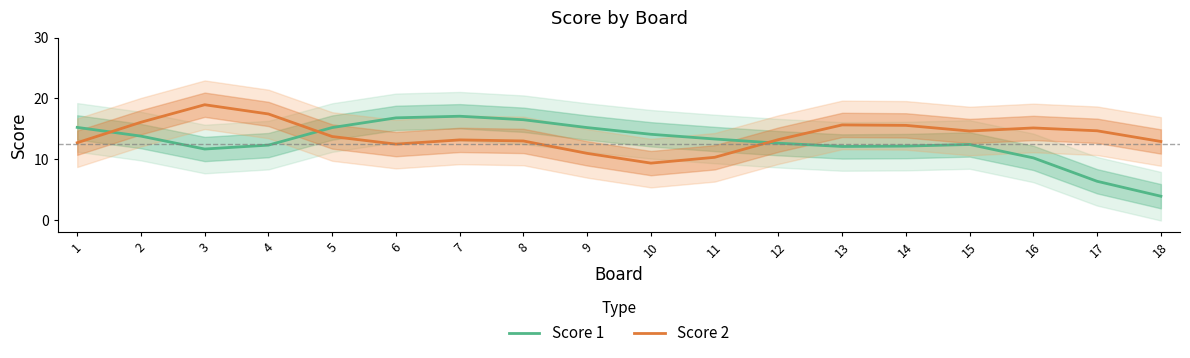

Where do Score 1 and Score 2 first cross each other?

1 and 2